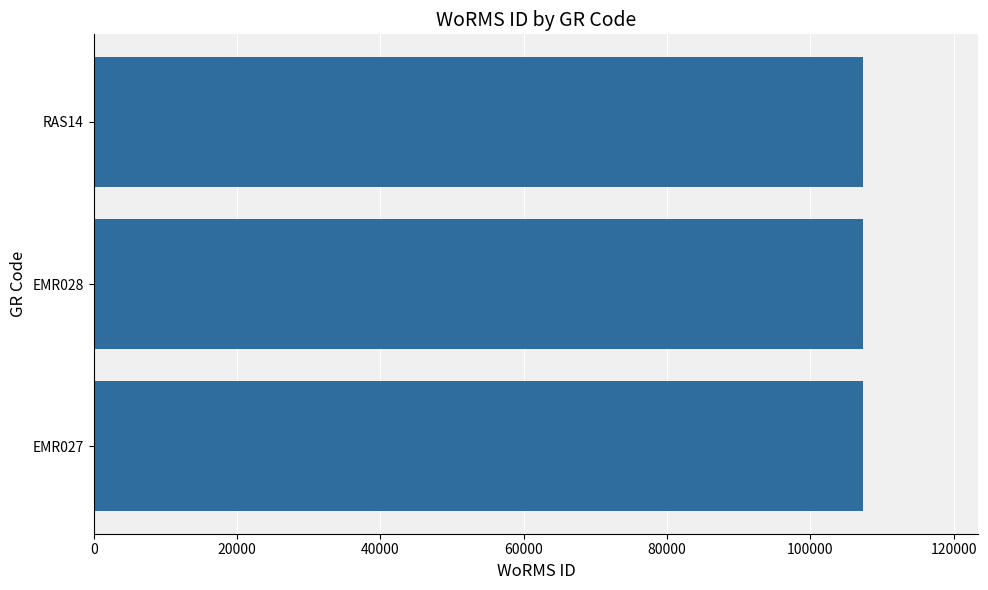

How many data points are less than 107350?

1